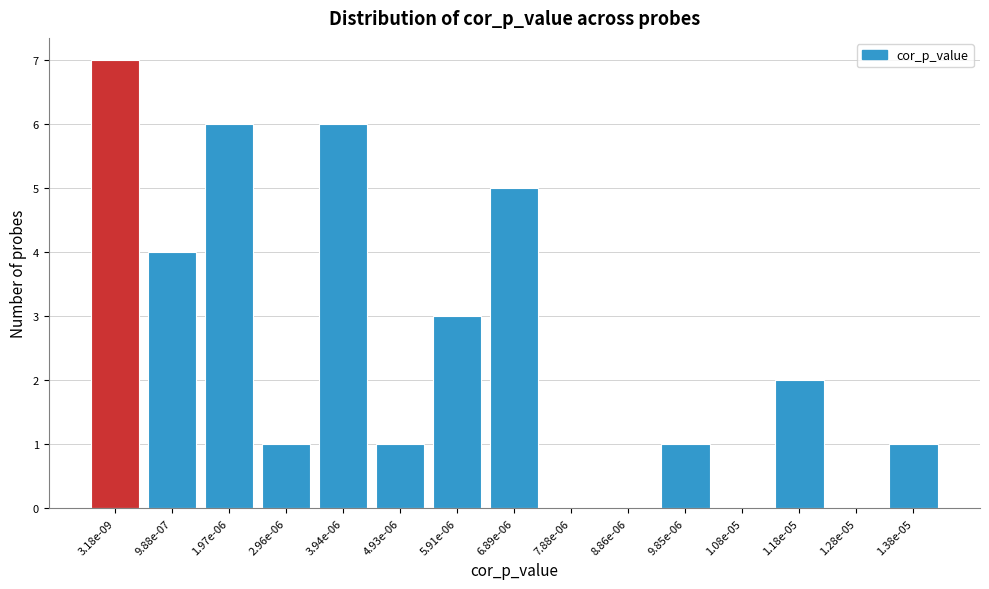

Reading left to right, extract all data points from this chart.

3.18e-09=7	9.88e-07=4	1.97e-06=6	2.96e-06=1	3.94e-06=6	4.93e-06=1	5.91e-06=3	6.89e-06=5	7.88e-06=0	8.86e-06=0	9.85e-06=1	1.08e-05=0	1.18e-05=2	1.28e-05=0	1.38e-05=1